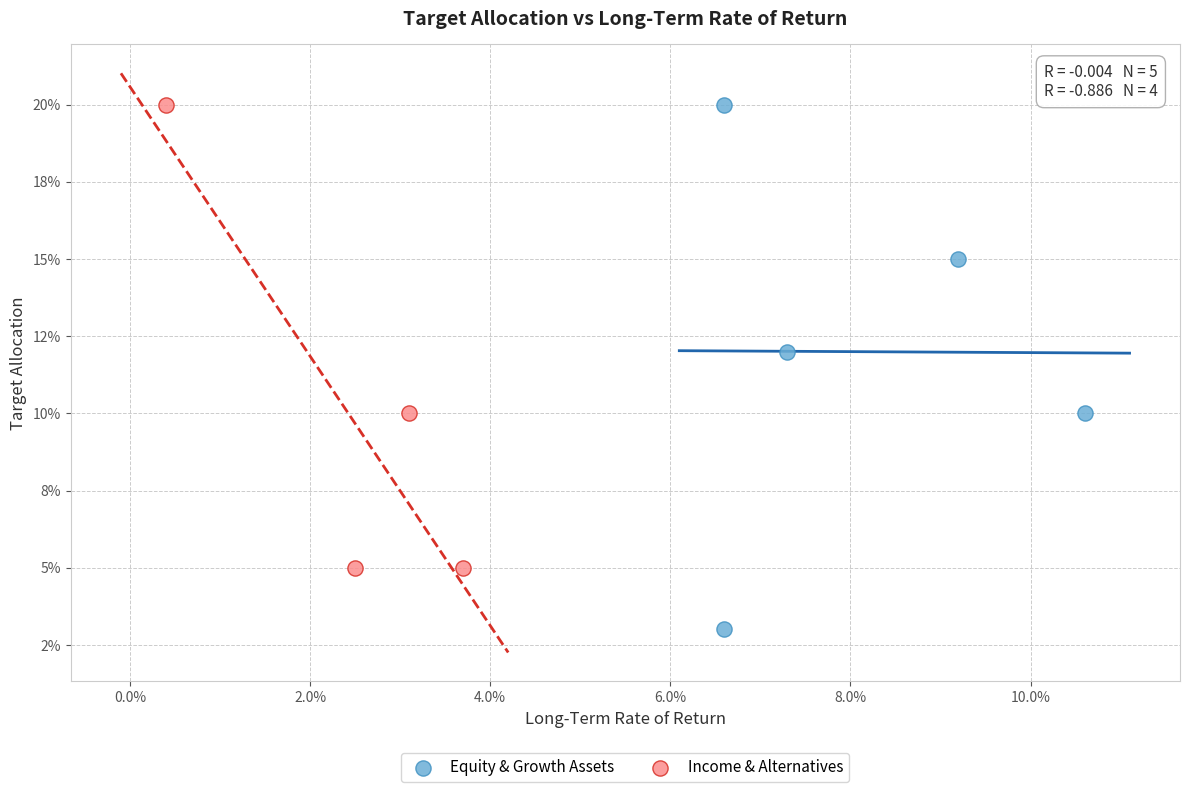

Which series contains the lowest Y value?

Equity & Growth Assets